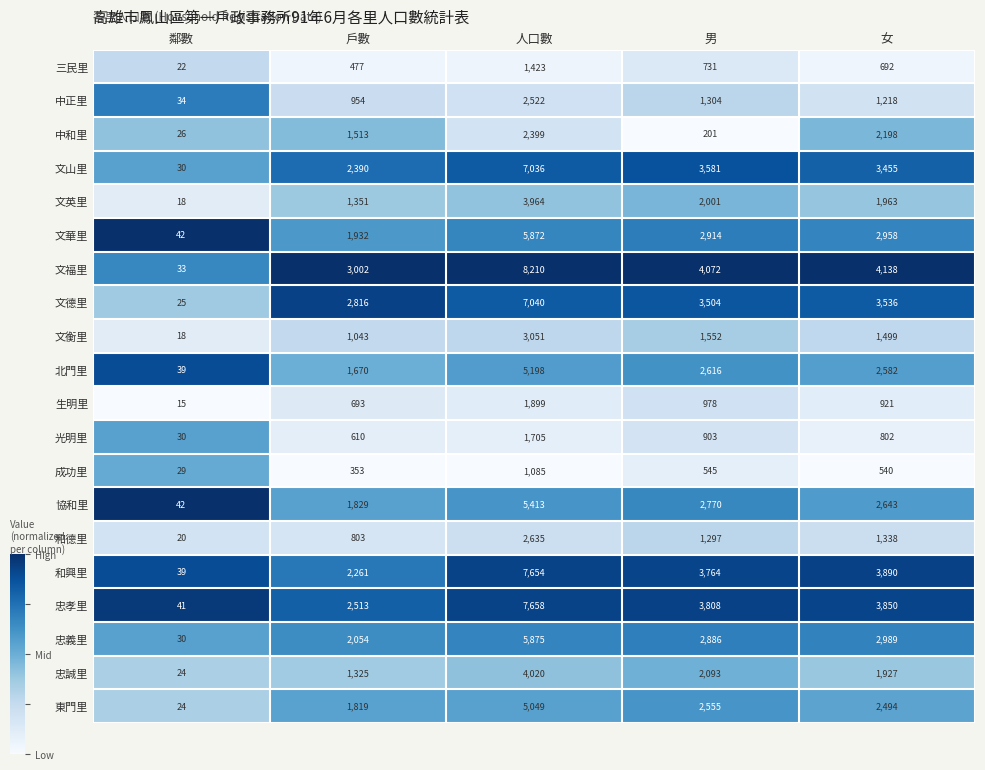

Which category has the highest value in the 北門里 series?

人口數